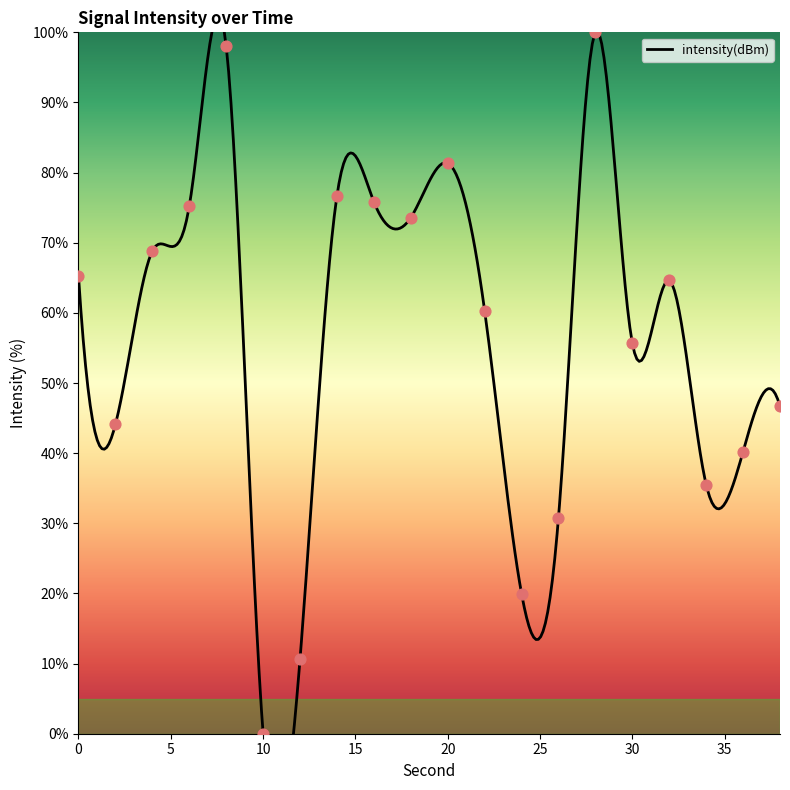

Which has a higher value, 16 or 12?

16